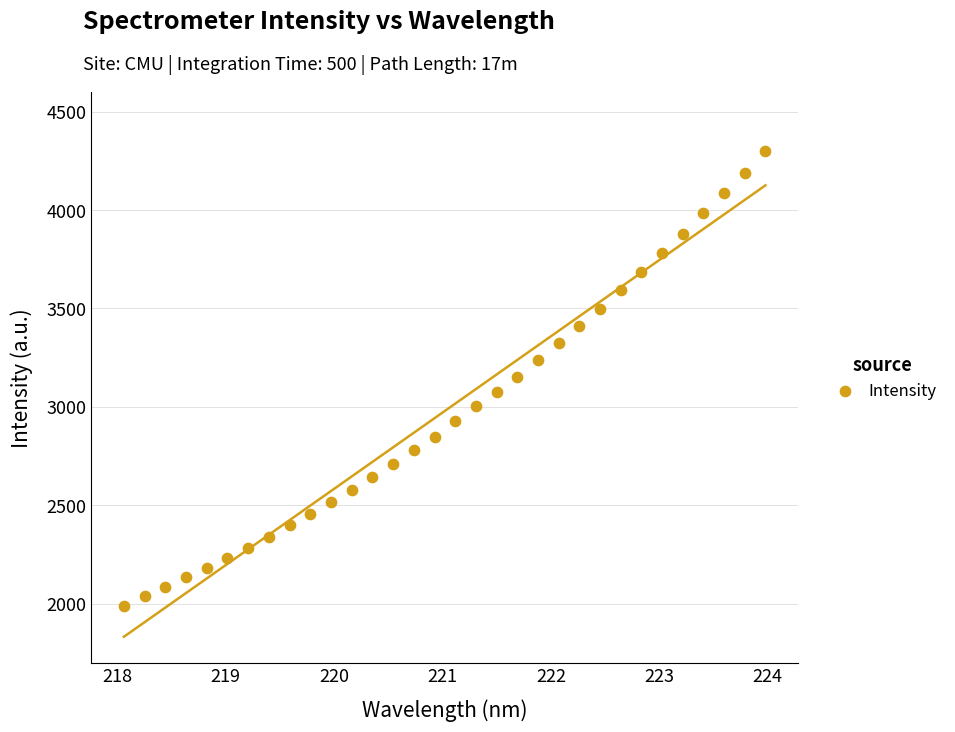

What is the range of Y values (max minus min)?

2310.0